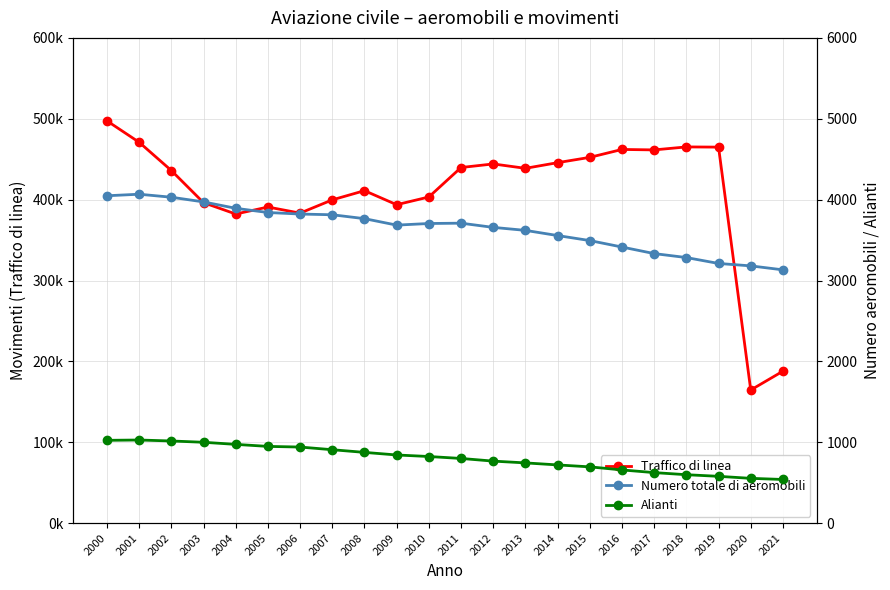

What is the maximum value shown in the chart?

497403